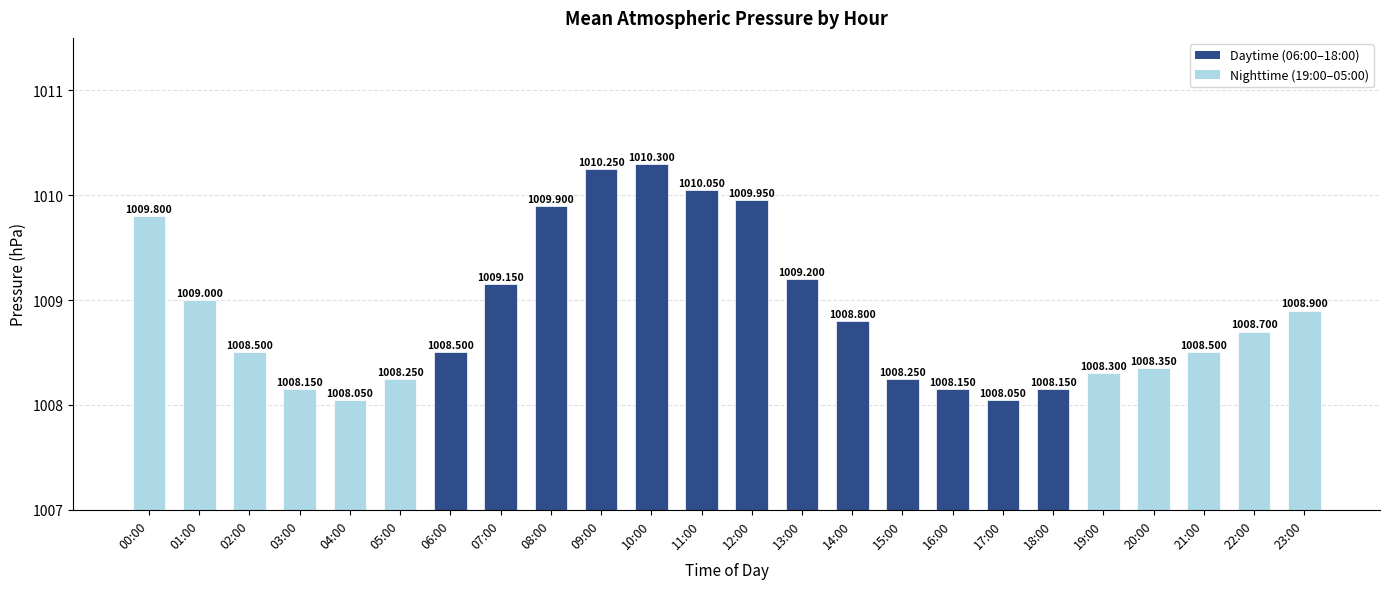

What is the sum of all values?

24213.2